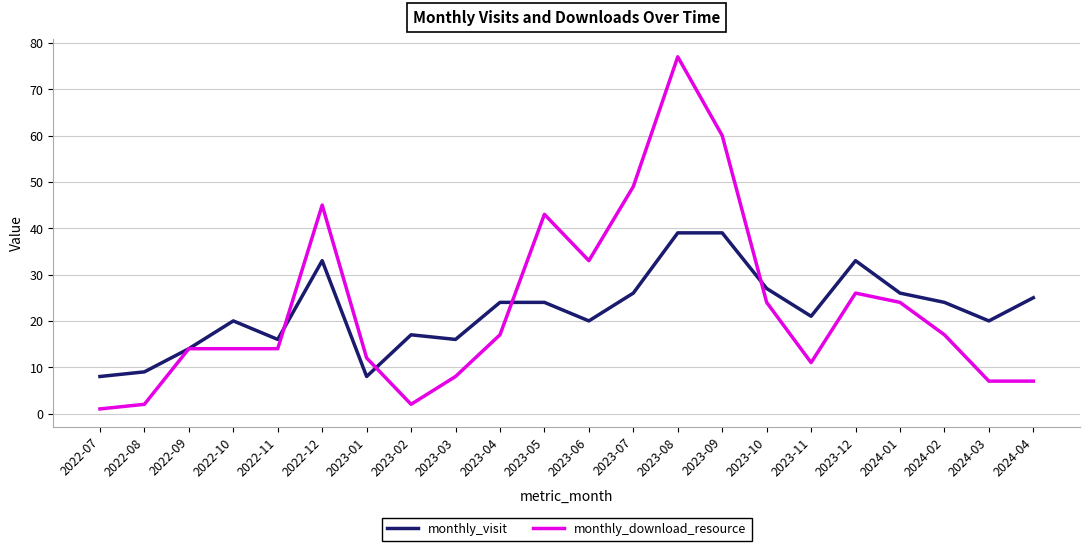

Reading right to left, list all the values displayed in this chart.

monthly_visit: 25	20	24	26	33	21	27	39	39	26	20	24	24	16	17	8	33	16	20	14	9	8
monthly_download_resource: 7	7	17	24	26	11	24	60	77	49	33	43	17	8	2	12	45	14	14	14	2	1